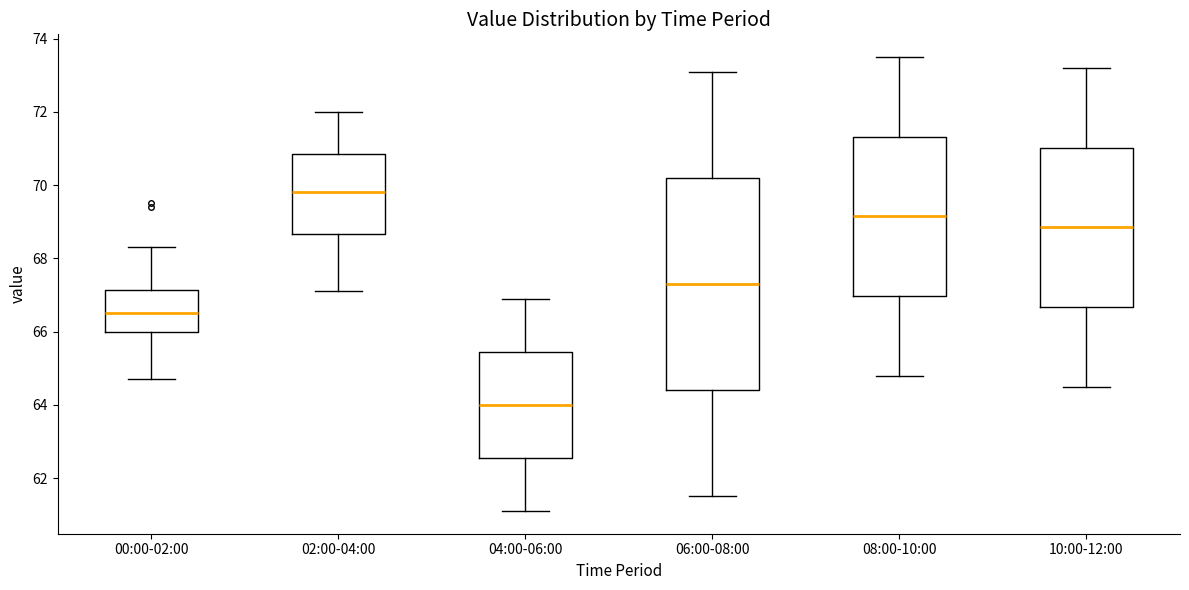

Reading left to right, transcribe this box plot: for each box, give where its median line is, the range the box spans, and where its two whiskers end, as read against the y-axis. The values are not printed on the chart, so give them approximately, as read against the axis.

00:00-02:00: median 66.6, box 66.0 to 67.2, whiskers 64.8 to 68.4
02:00-04:00: median 69.8, box 68.6 to 70.8, whiskers 67.2 to 72.0
04:00-06:00: median 64.0, box 62.6 to 65.4, whiskers 61.2 to 67.0
06:00-08:00: median 67.4, box 64.4 to 70.2, whiskers 61.6 to 73.2
08:00-10:00: median 69.2, box 67.0 to 71.4, whiskers 64.8 to 73.6
10:00-12:00: median 68.8, box 66.6 to 71.0, whiskers 64.6 to 73.2